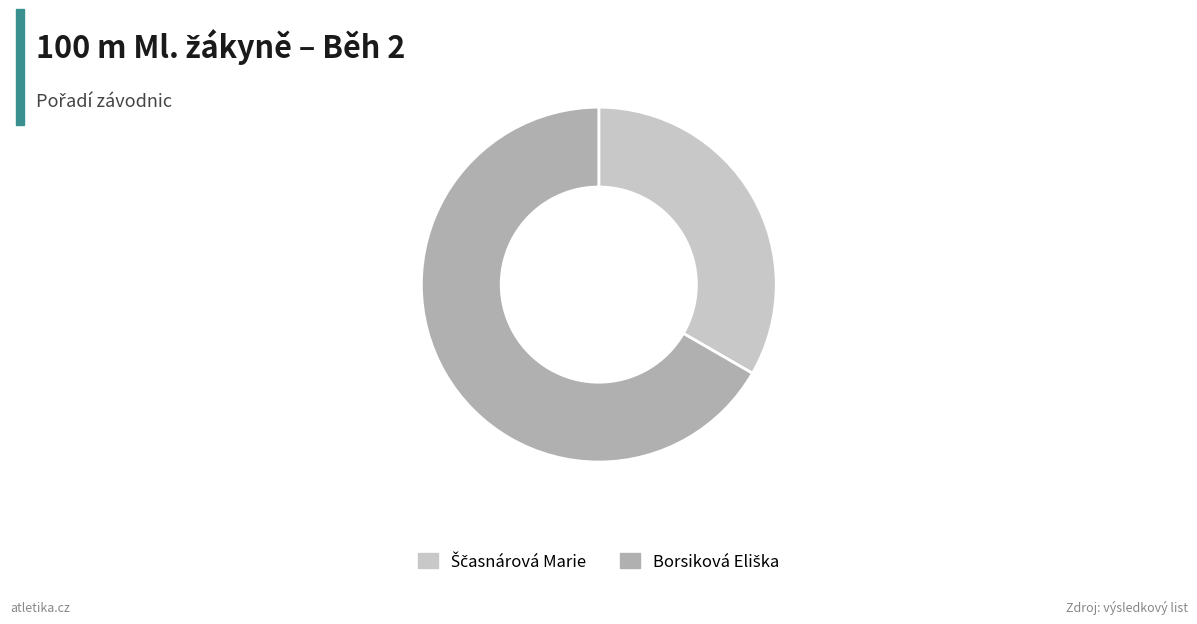

Does any single category account for the majority?

Yes